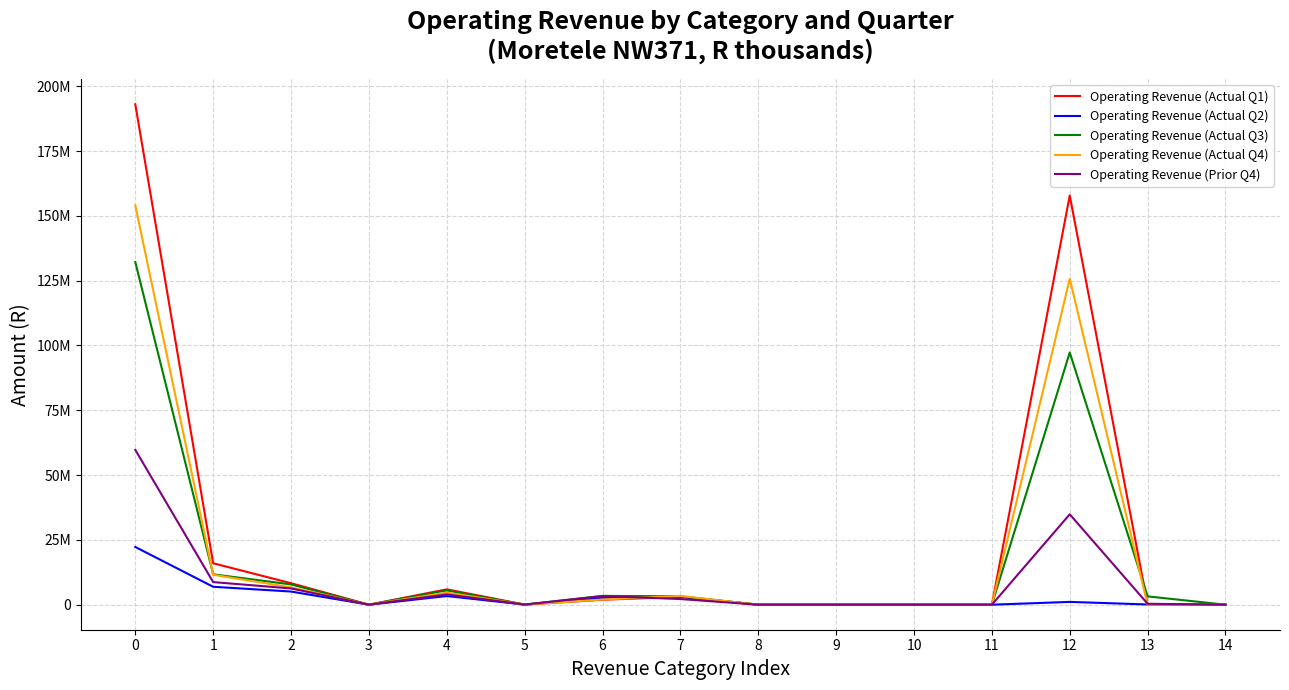

What is the maximum value for Operating Revenue (Actual Q4)?

154052135